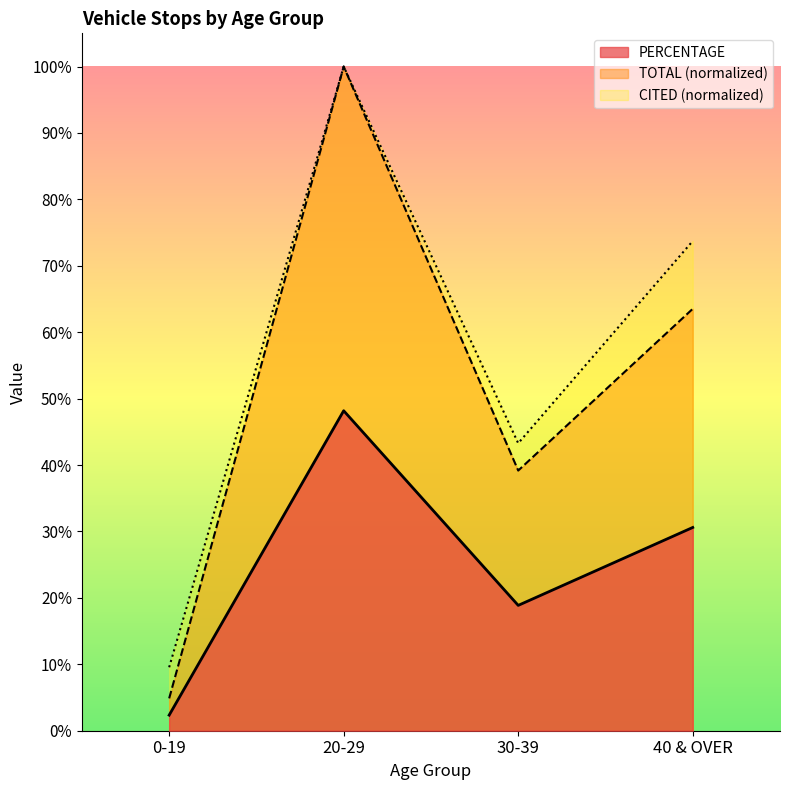

Reading left to right, what are all the values shown in this chart?

PERCENTAGE: 0-19=0.0	20-29=1.0	30-39=0.4	40 & OVER=0.6
TOTAL: 0-19=0.0	20-29=0.5	30-39=0.2	40 & OVER=0.3
CITED: 0-19=0.1	20-29=1.0	30-39=0.4	40 & OVER=0.7